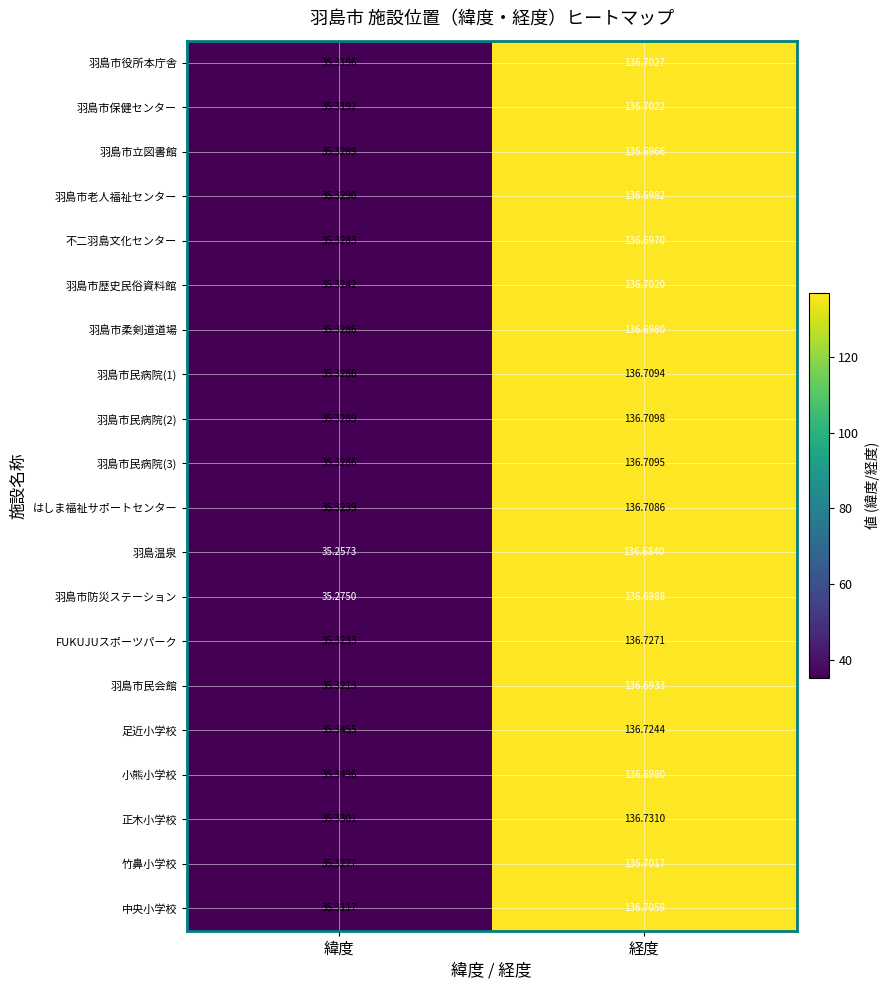

Which series has the largest range (max minus min)?

羽島温泉